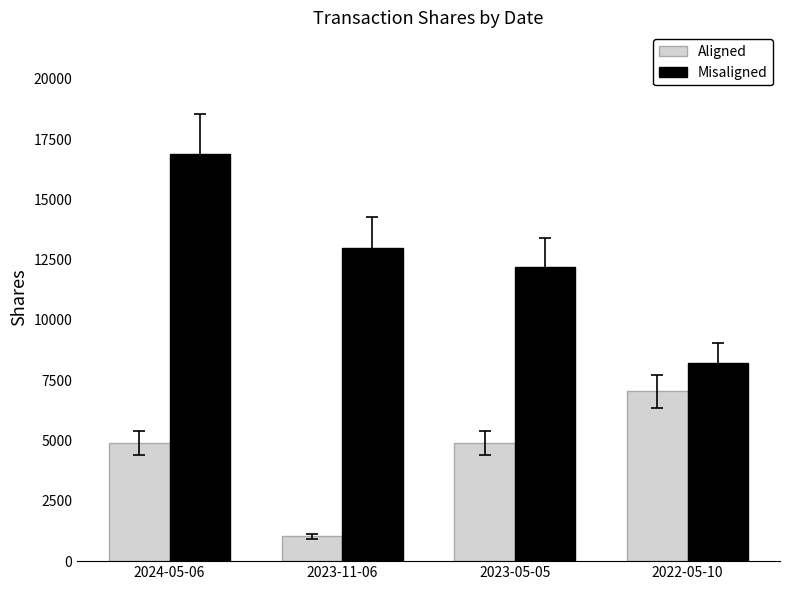

Between 2024-05-06 and 2022-05-10, which series saw the biggest shift?

Misaligned